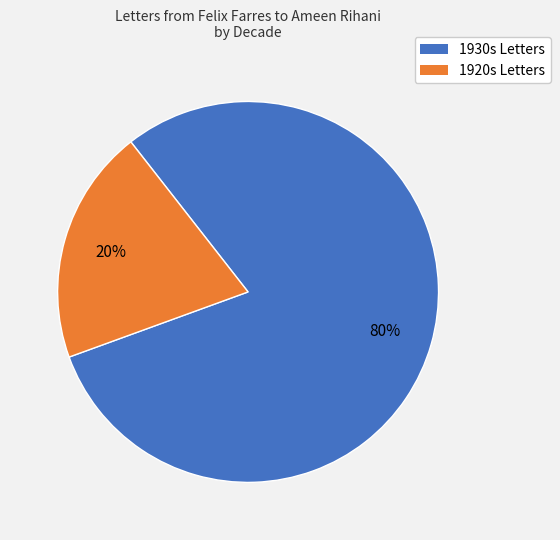

Is there any slice that represents more than half of the pie?

Yes